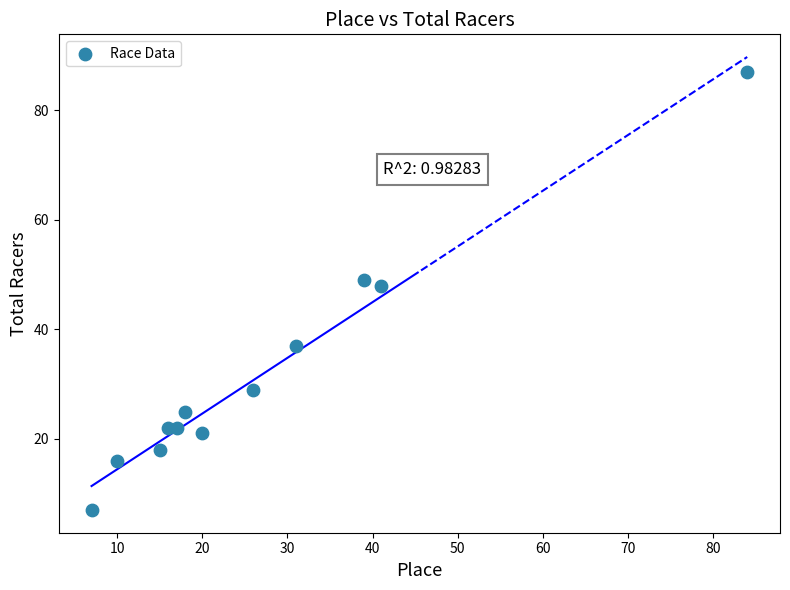

What is the range of X values (max minus min)?

77